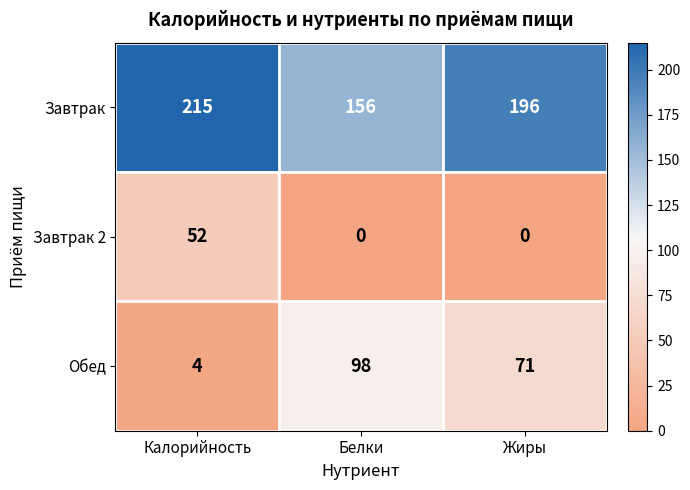

What is the average value of the Завтрак 2 series?

17